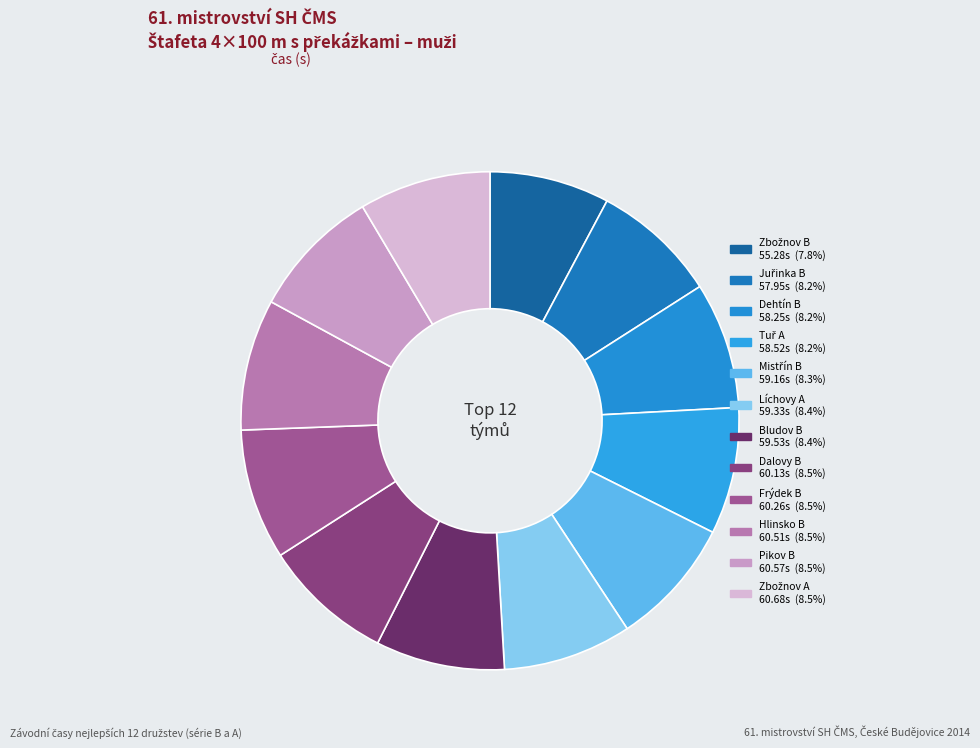

Rank the categories by value from lowest to highest.

Zbožnov B, Juřinka B, Dehtín B, Tuř A, Mistřín B, Líchovy A, Bludov B, Dalovy B, Frýdek B, Hlinsko B, Pikov B, Zbožnov A